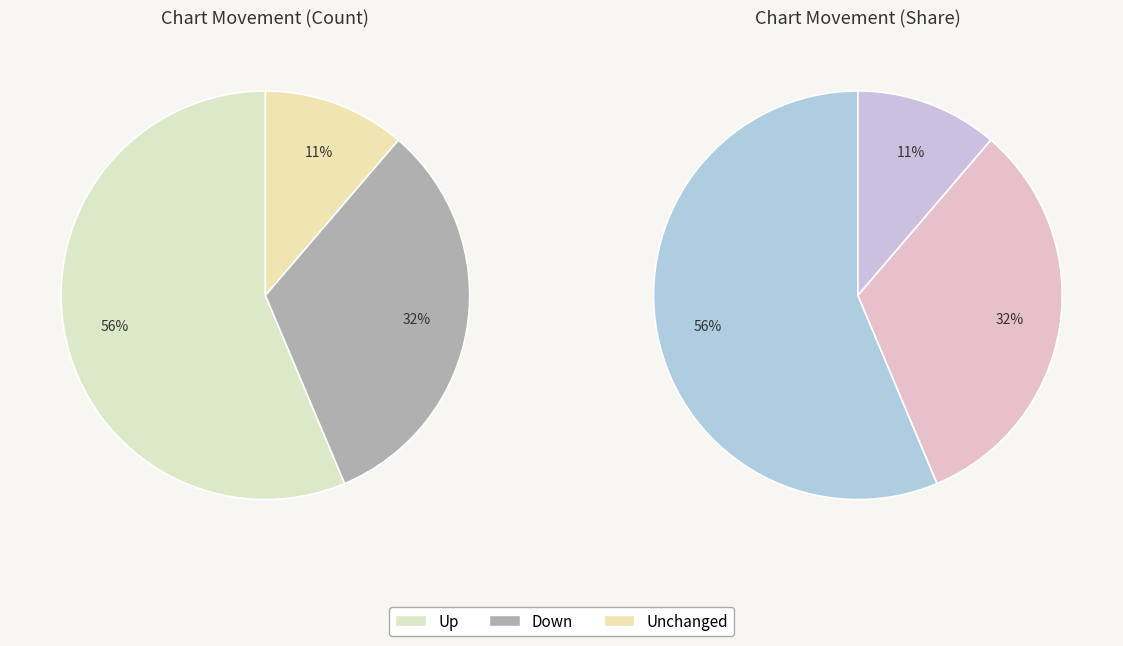

What is the largest slice in the pie chart?

up